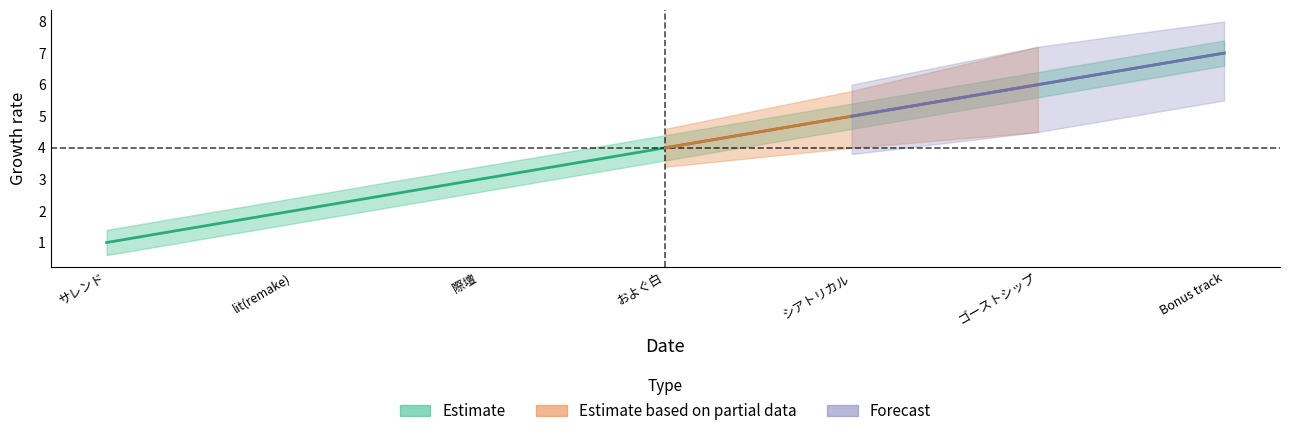

Reading right to left, extract all data points from this chart.

7	6	5	4	3	2	1